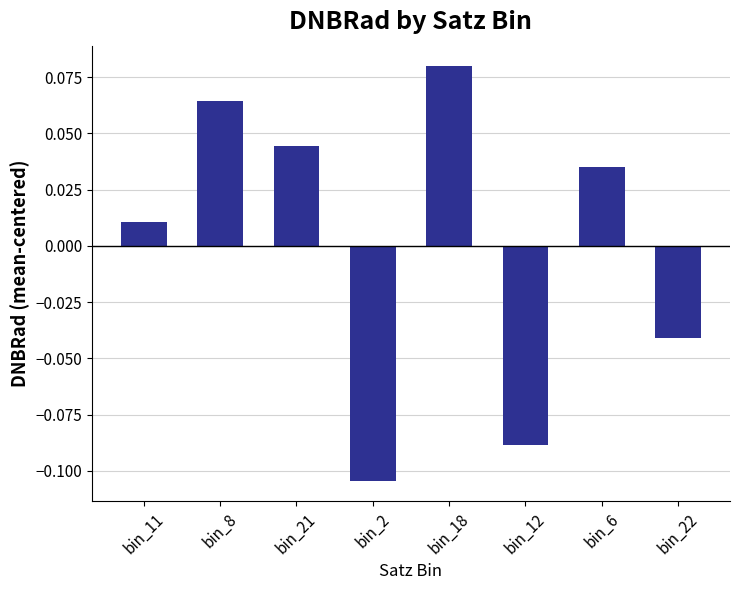

What position from the right is bin_2?

5